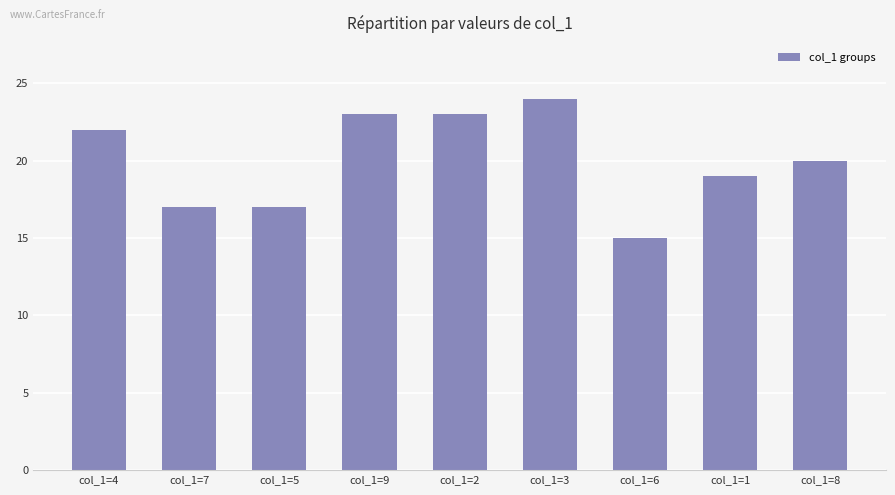

At which label does the data first exceed 20?

col_1=4